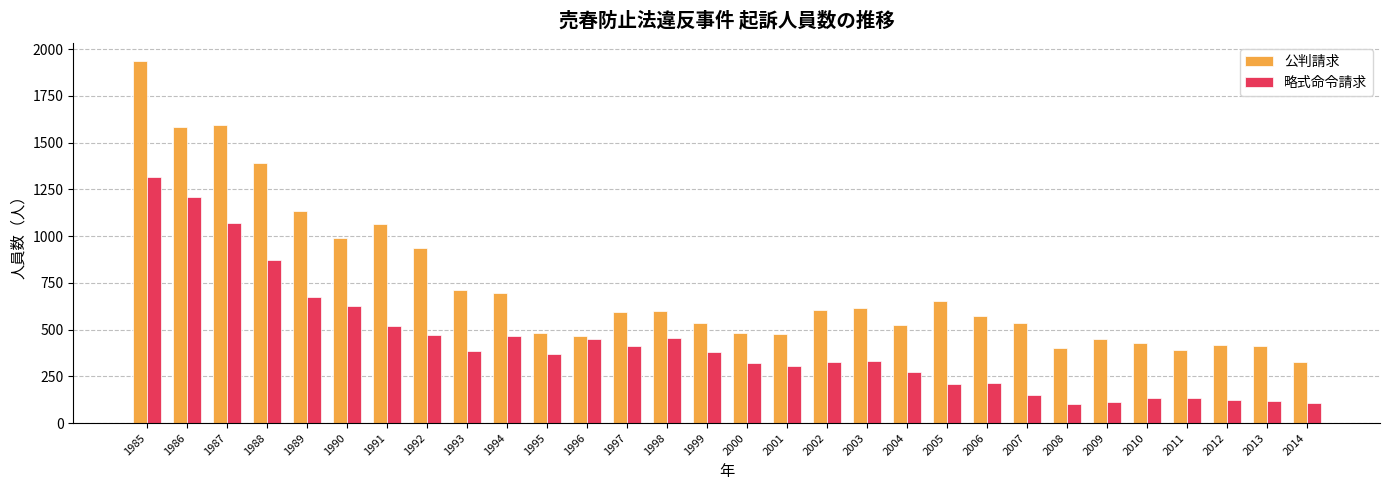

What is the difference between the highest and lowest values at 1991?

546